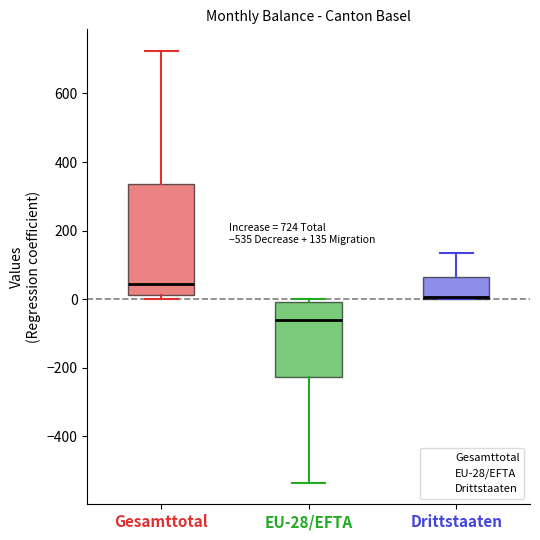

Comparing the boxes themselves (not the whiskers), which one is the tallest?

Gesamttotal